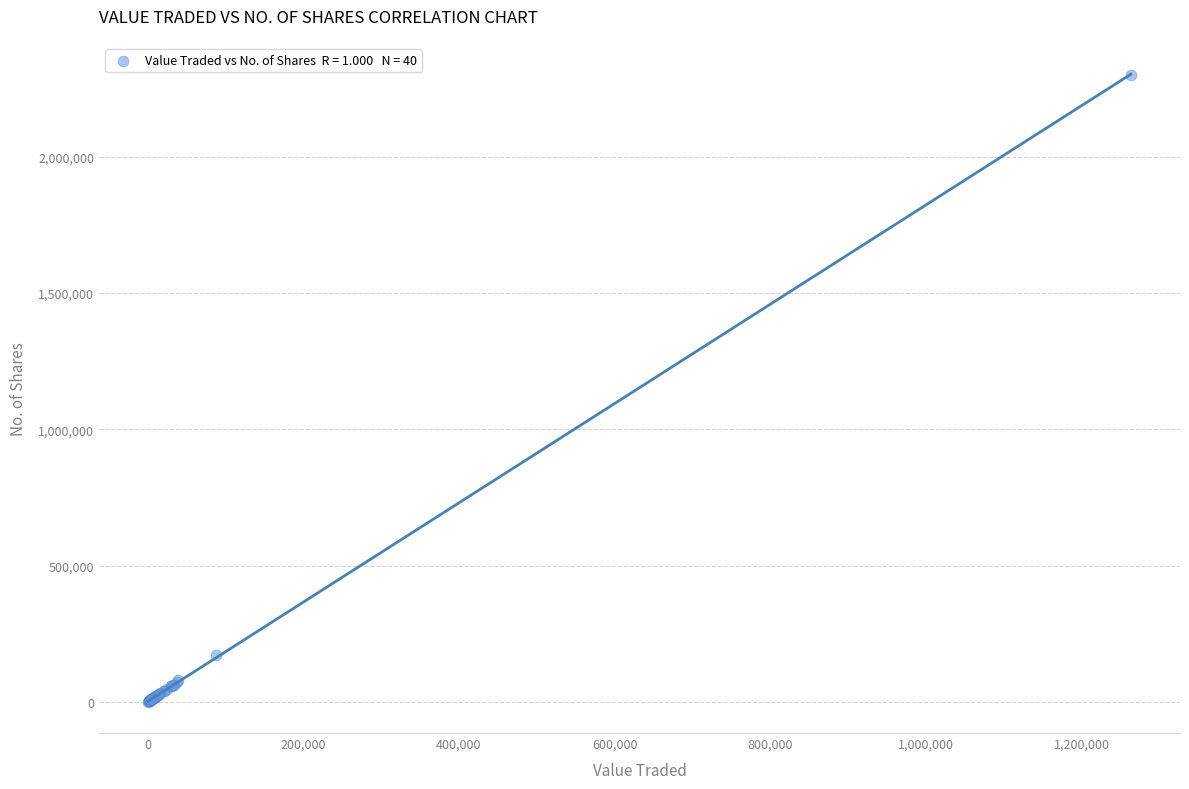

What Y value in the scatter plot is closest to 1151643?

171756